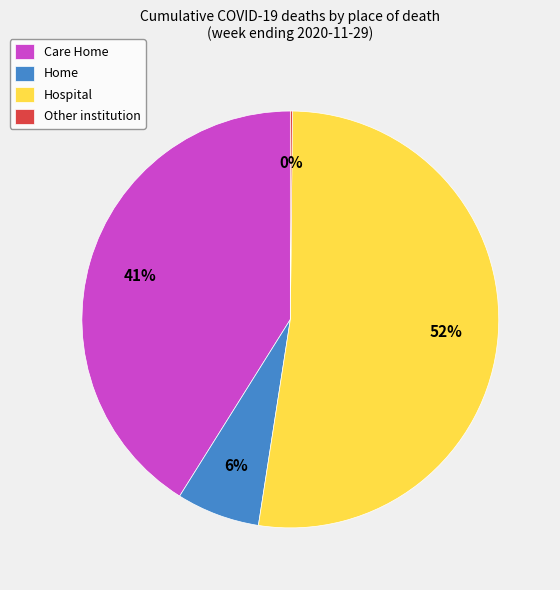

What is the largest slice in the pie chart?

Hospital